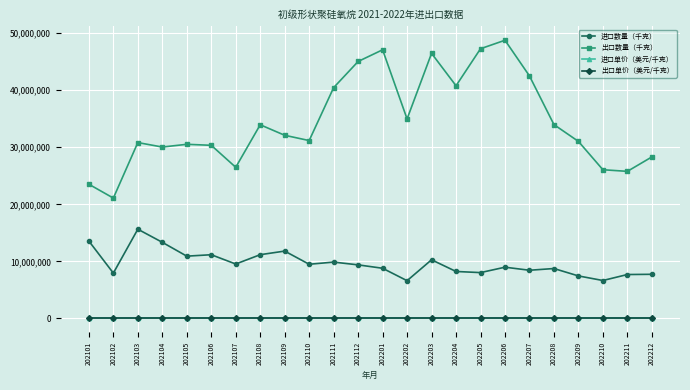

Where is the first local maximum for 进口数量（千克）?

202103